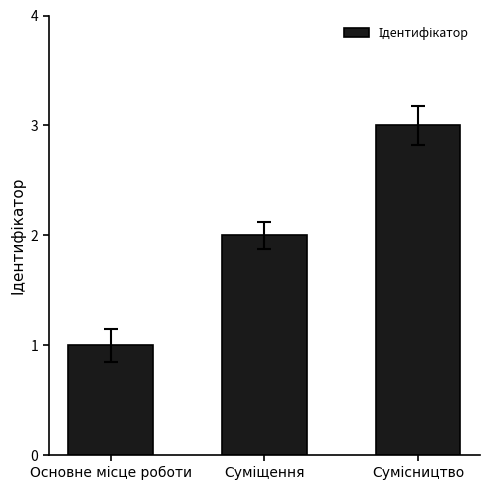

How many categories are shown in the chart?

3